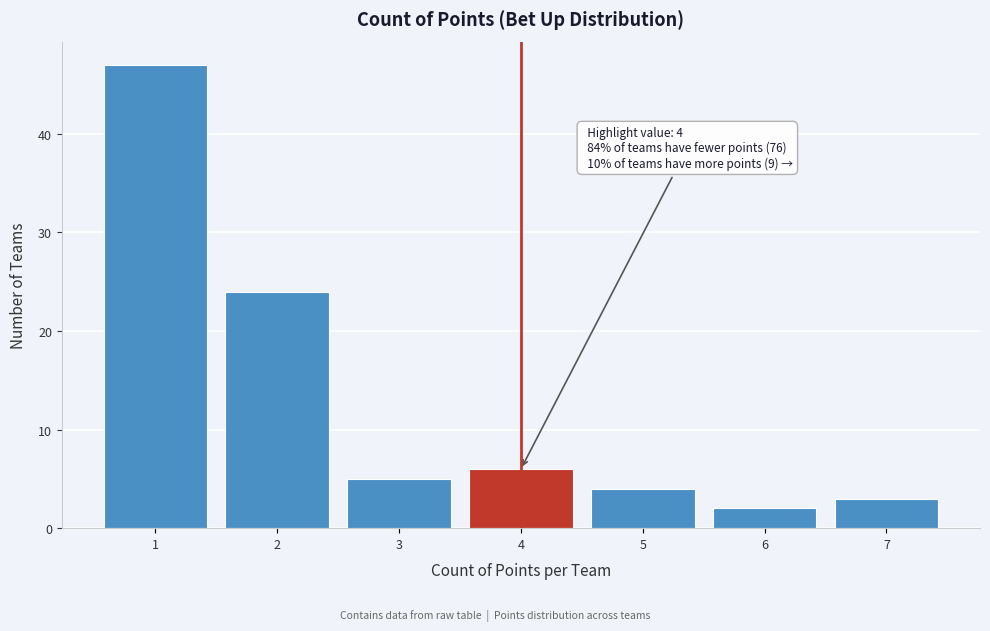

Which range on the x-axis has the tallest bar?

0.5 to 1.5